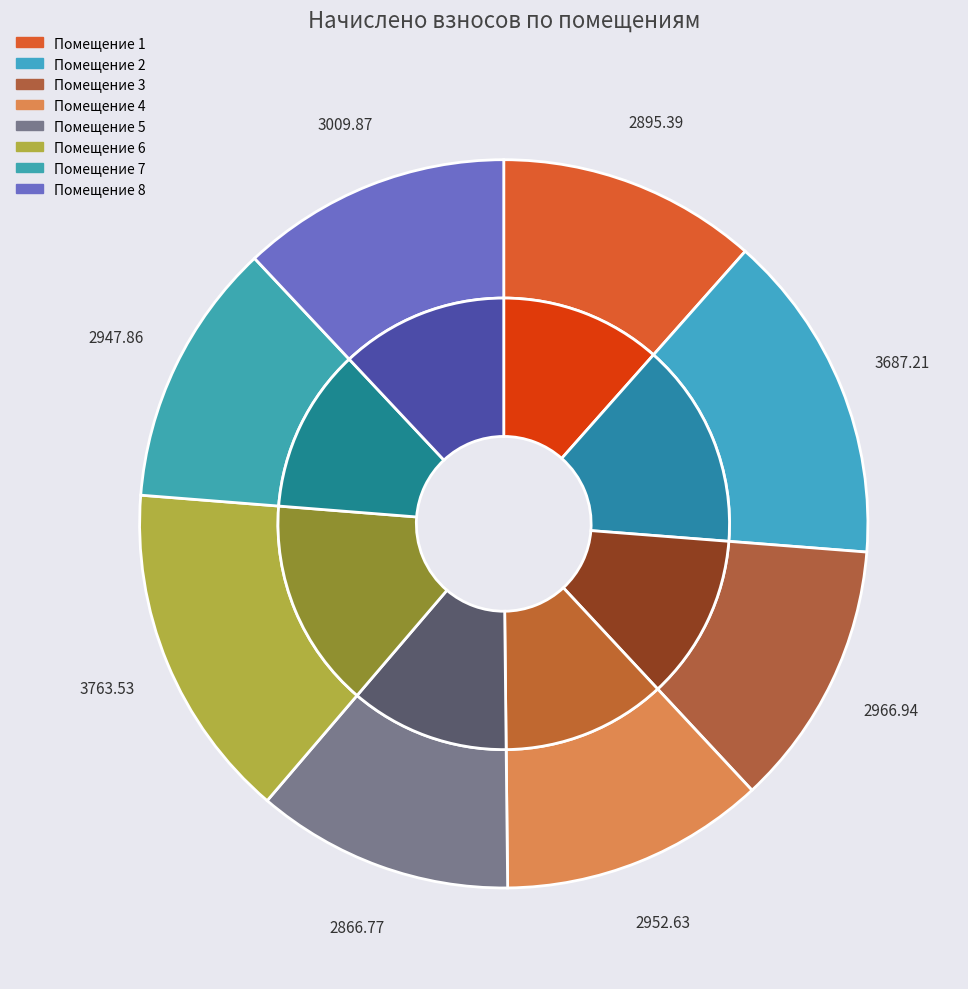

What is the ratio of the value at 7 to the value at 3?

1.0